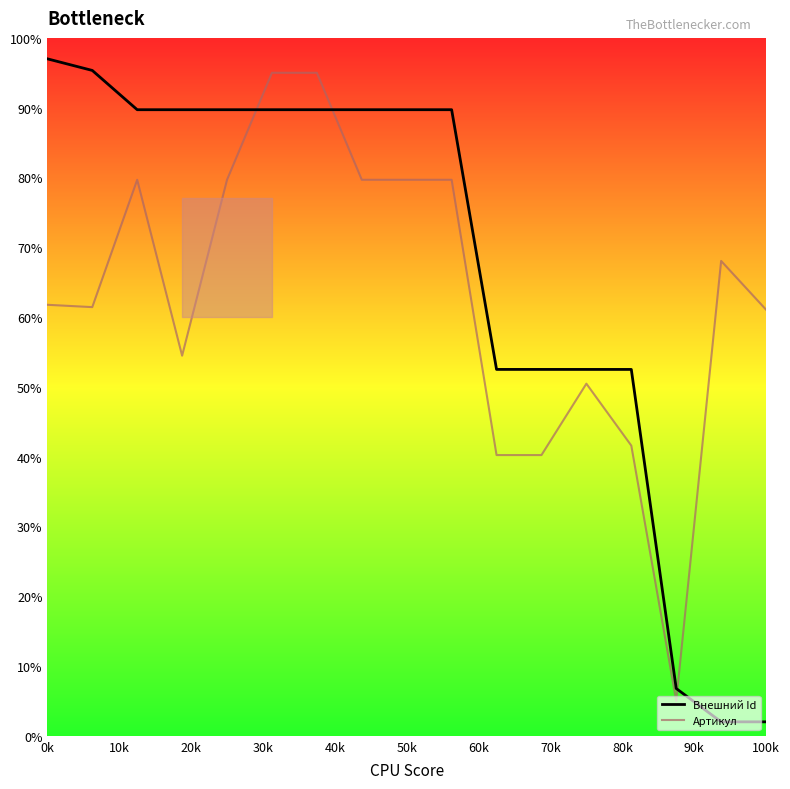

What is the lowest value of the Внешний Id series?

2.0